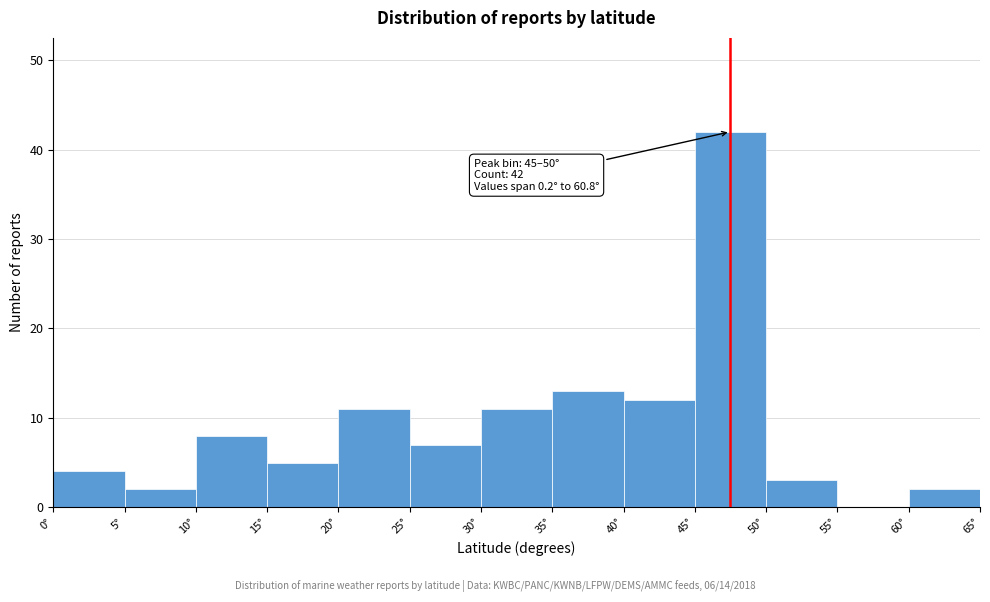

Over which range of the x-axis is the bar tallest?

45 to 50